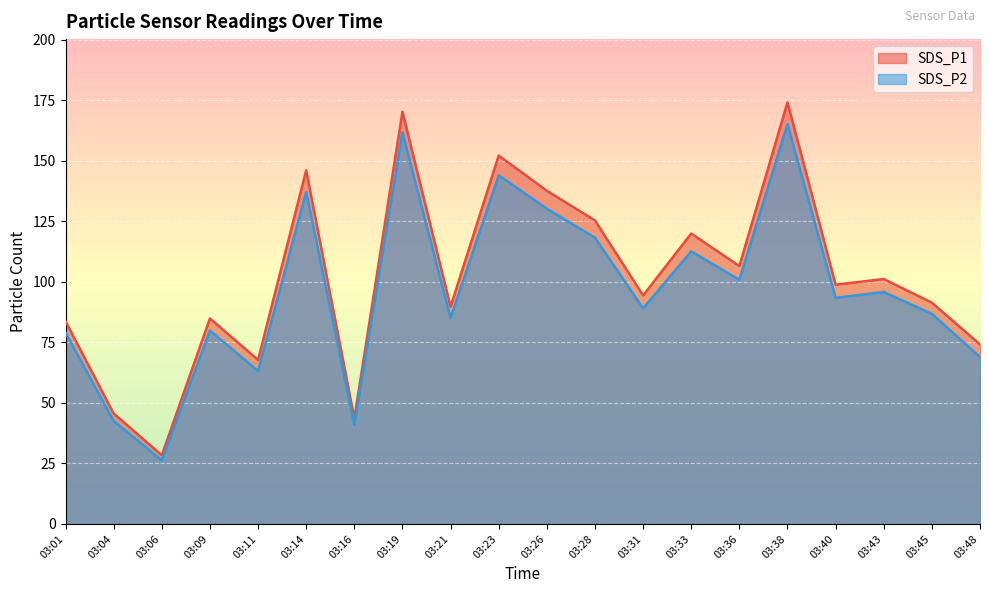

What is the total value across all series at 03:01?

162.8